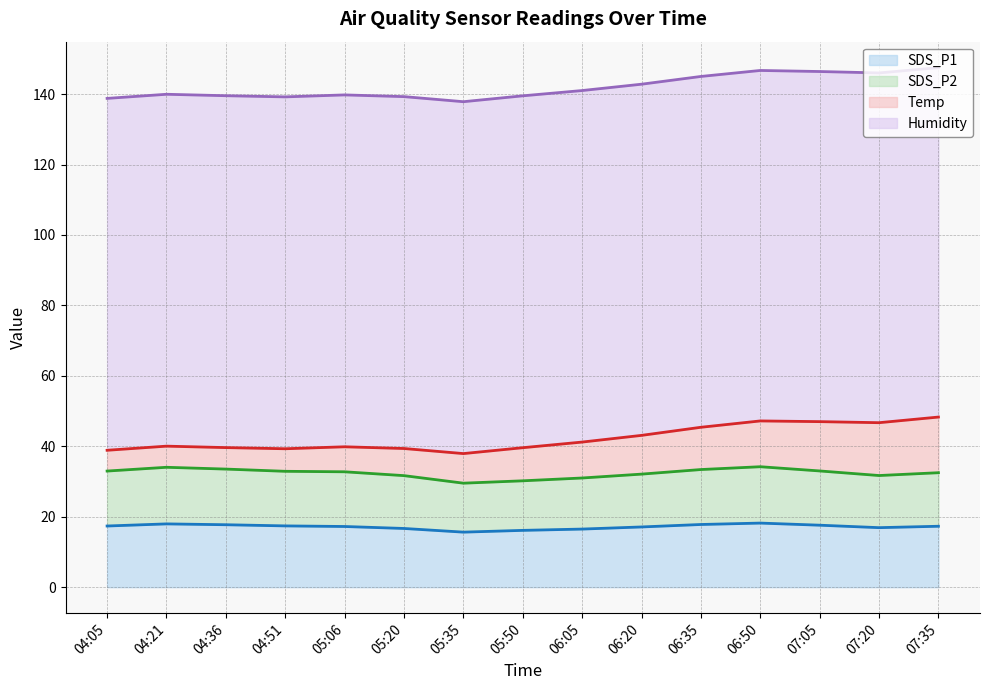

What is the sum of the SDS_P1 values at 05:06 and 07:20?

34.1